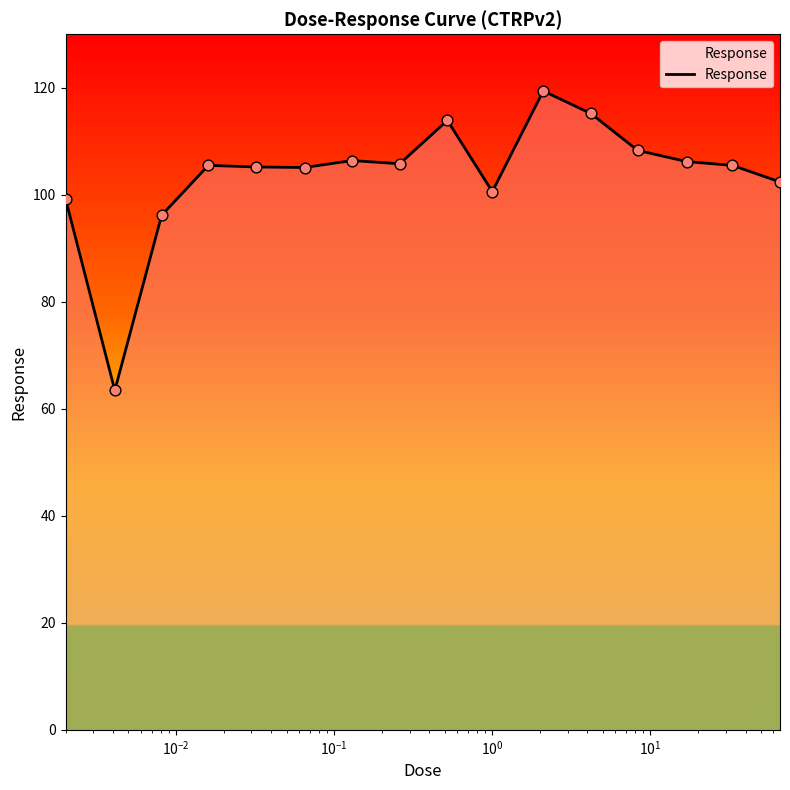

What is the smallest value displayed?

63.4